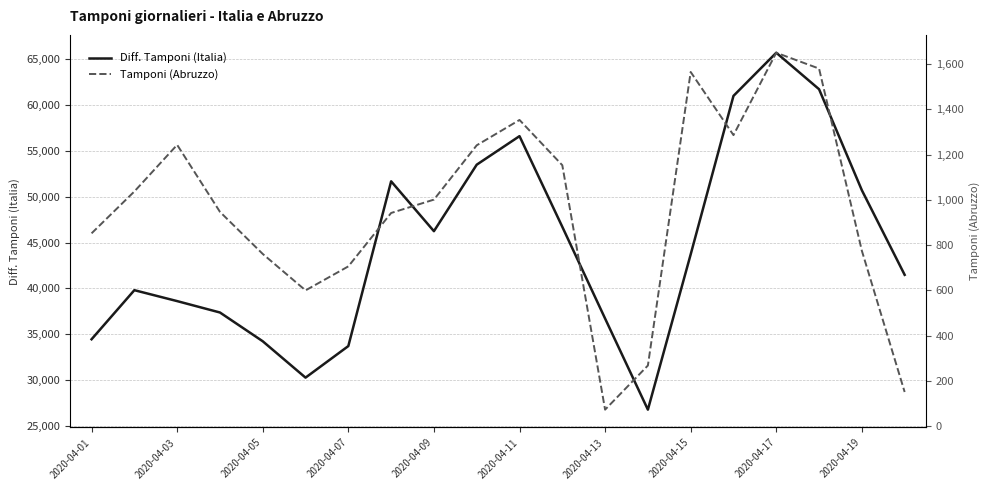

True or false: Diff. Tamponi (Italia) and Tamponi (Abruzzo) cross at least once.

False